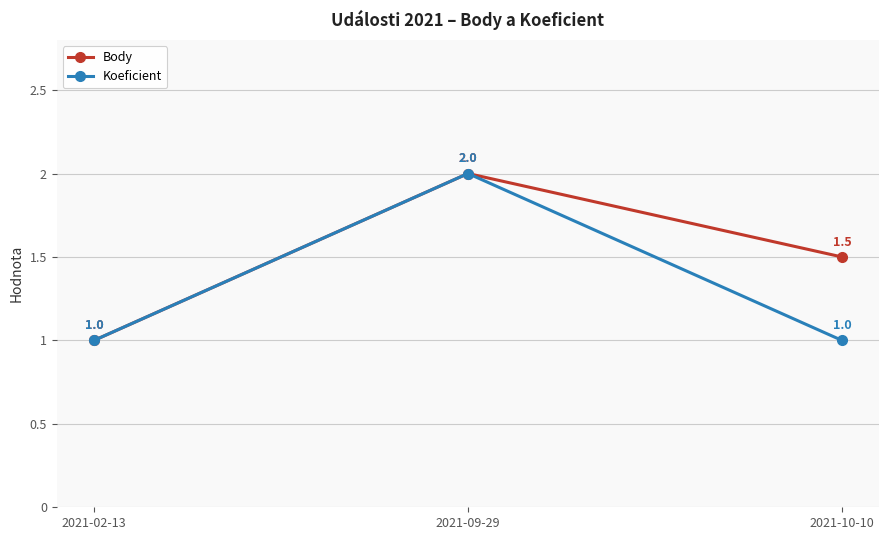

What is the difference between the maximum and minimum values in the Koeficient series?

1.0